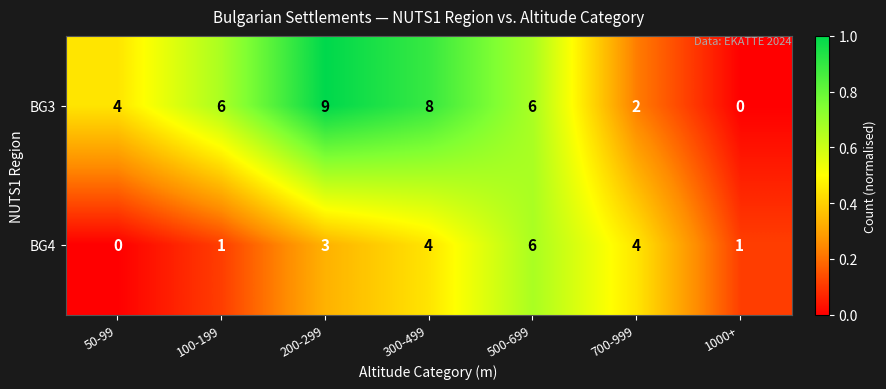

Which category has the highest value in the BG3 series?

200-299